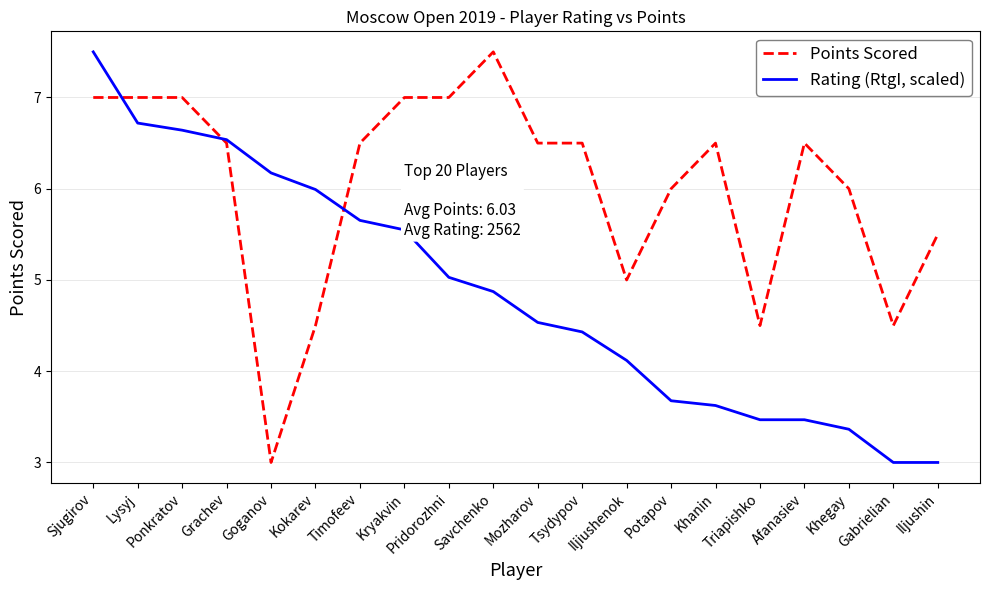

What is the average value of the Rating (RtgI, scaled) series?

4.9